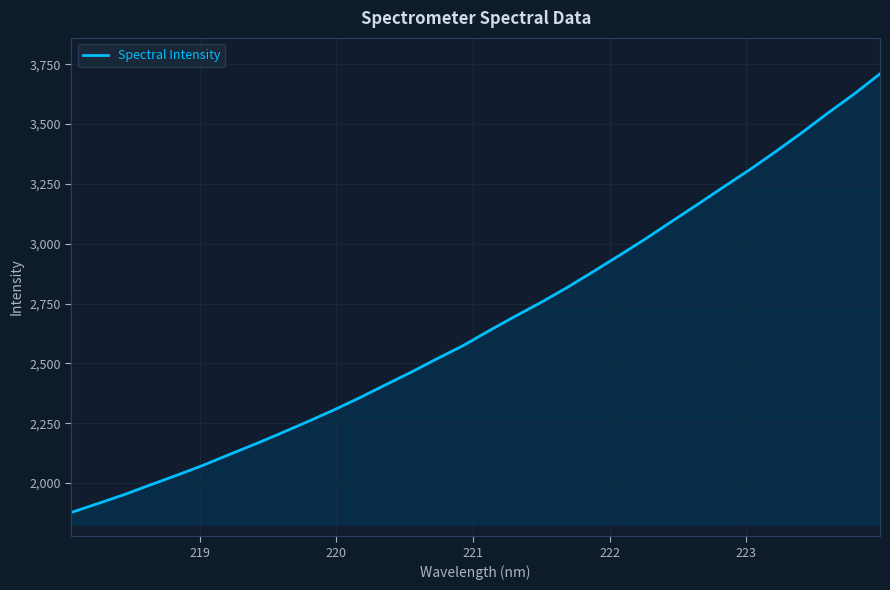

What is the greatest value displayed?

3710.2